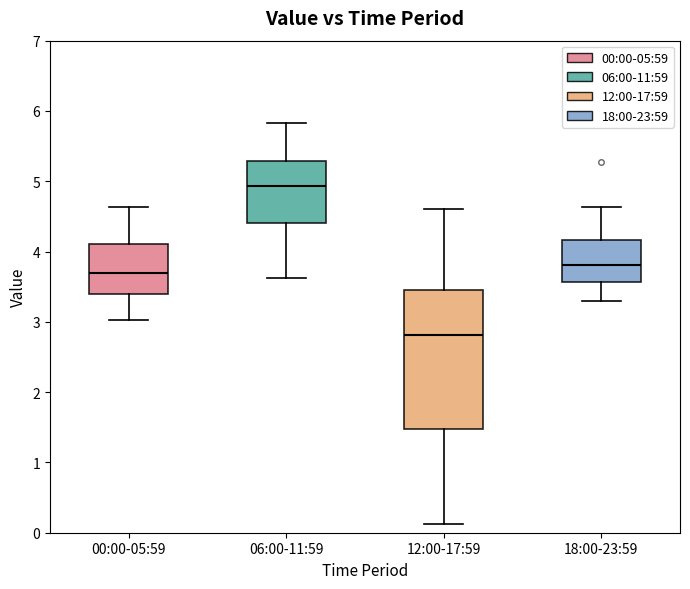

Reading left to right, read every box against the y-axis: the position of its median line, the range the box covers, and the ends of its whiskers. The values are not printed on the chart, so give them approximately, as read against the axis.

00:00-05:59: median 3.7, box 3.4 to 4.1, whiskers 3.0 to 4.6
06:00-11:59: median 4.9, box 4.4 to 5.3, whiskers 3.6 to 5.8
12:00-17:59: median 2.8, box 1.5 to 3.5, whiskers 0.1 to 4.6
18:00-23:59: median 3.8, box 3.6 to 4.2, whiskers 3.3 to 4.6